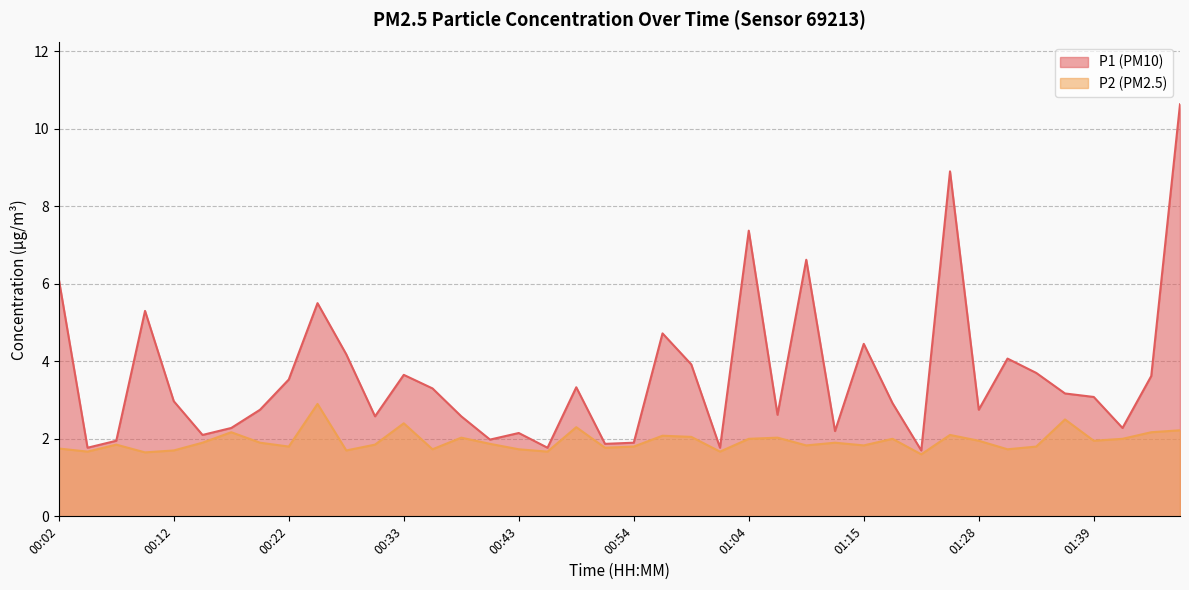

Rank the series at 00:59 from lowest to highest value.

P2, P1